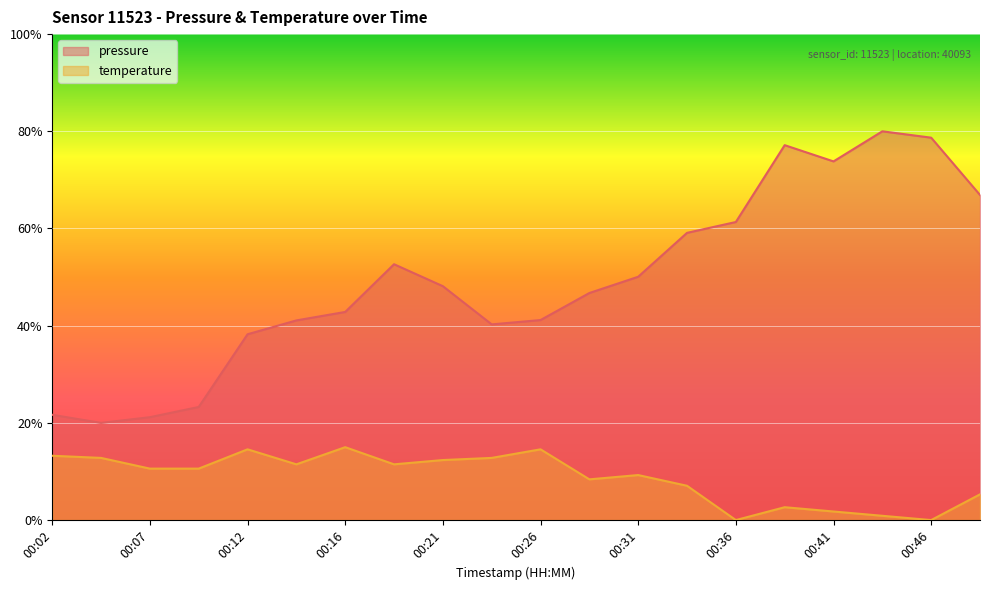

What is the minimum value for pressure?

20.0